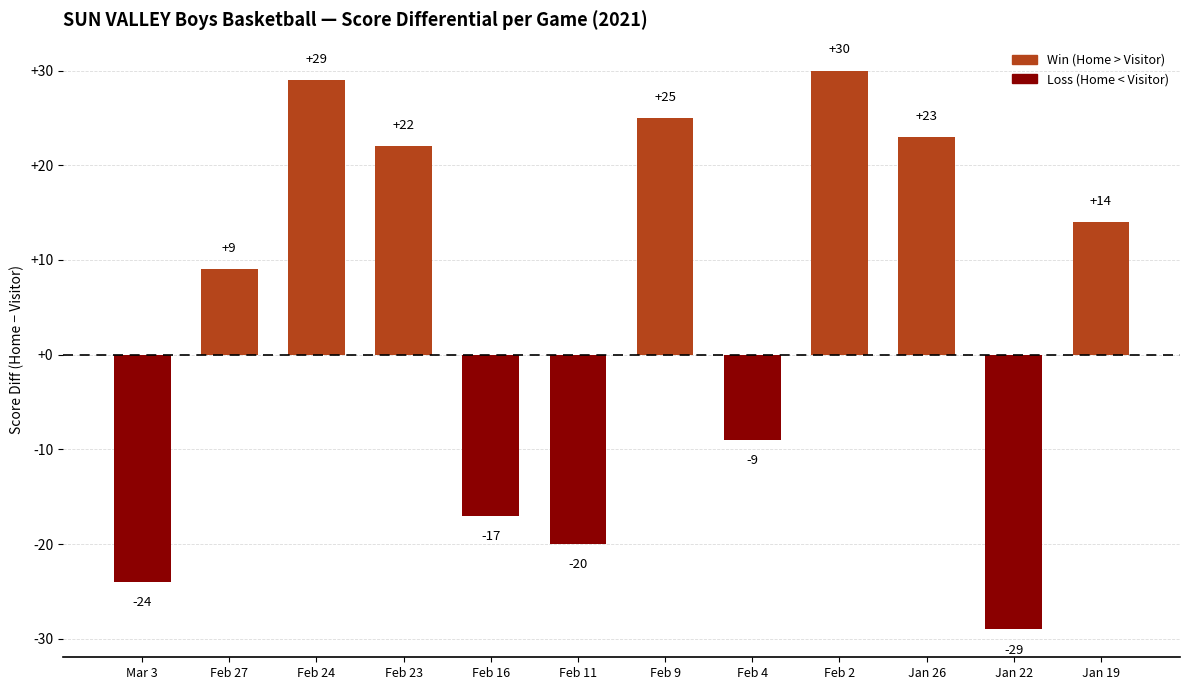

List the labels in order of value, smallest first.

Jan 22, Mar 3, Feb 11, Feb 16, Feb 4, Feb 27, Jan 19, Feb 23, Jan 26, Feb 9, Feb 24, Feb 2